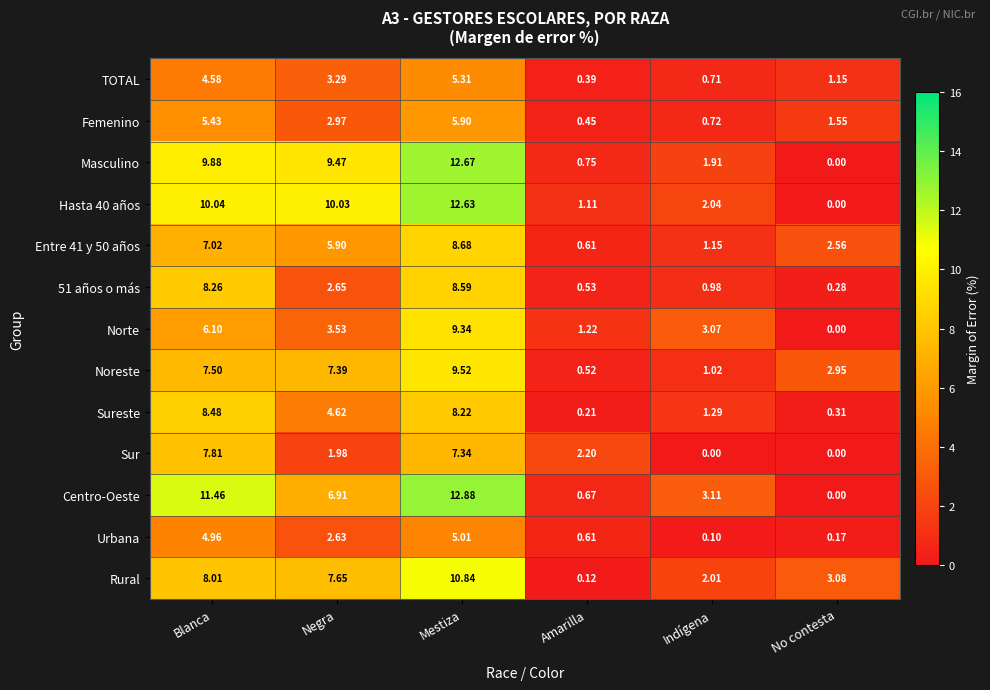

What is the total value across all series at Negra?

69.0